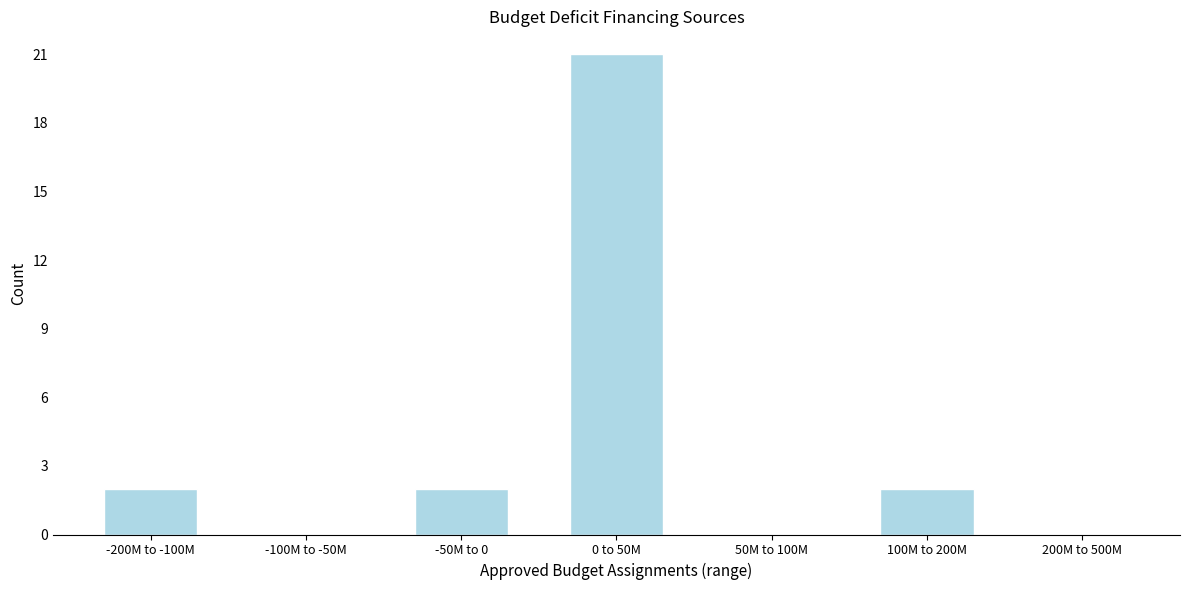

Reading left to right, transcribe all the data shown in this chart.

-200M to -100M=2	-100M to -50M=0	-50M to 0=2	0 to 50M=21	50M to 100M=0	100M to 200M=2	200M to 500M=0